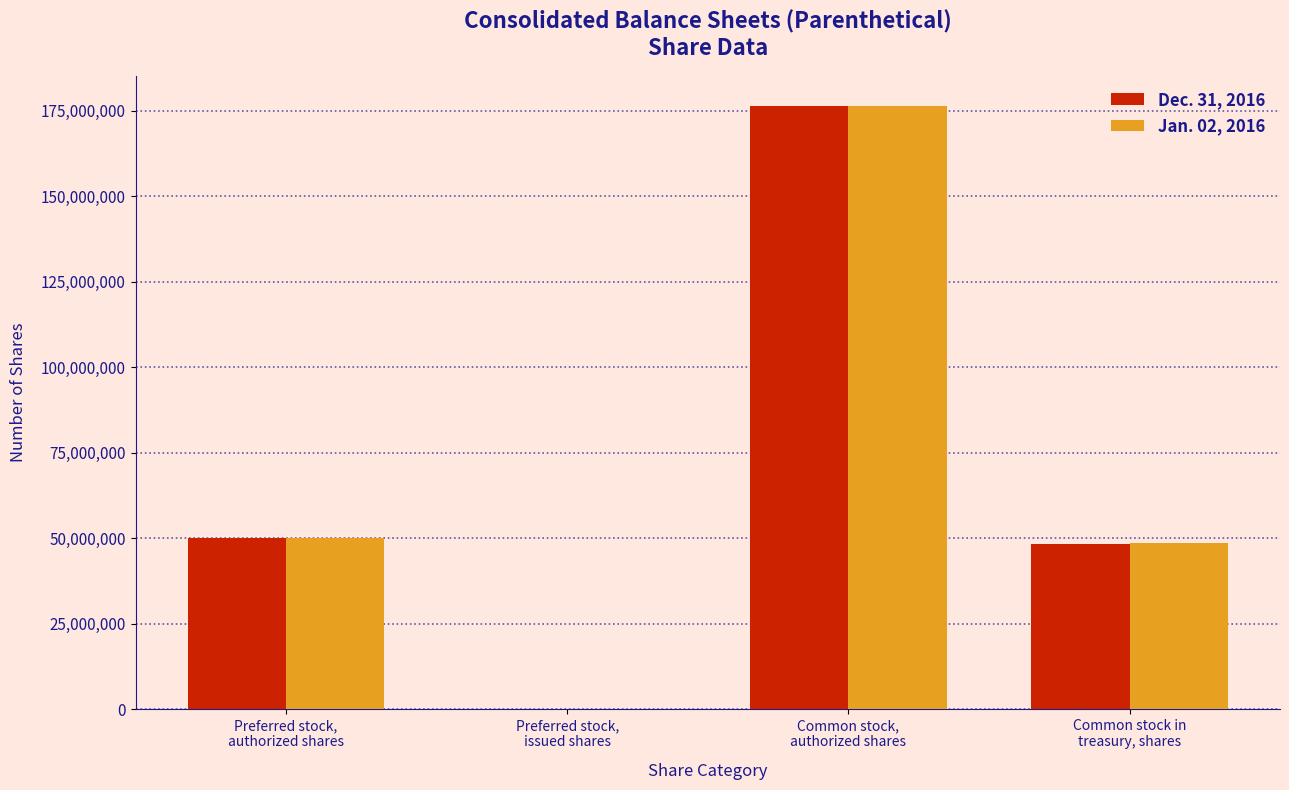

The Dec. 31, 2016 series shows 176437234 at Common stock,
authorized shares. True or false?

True